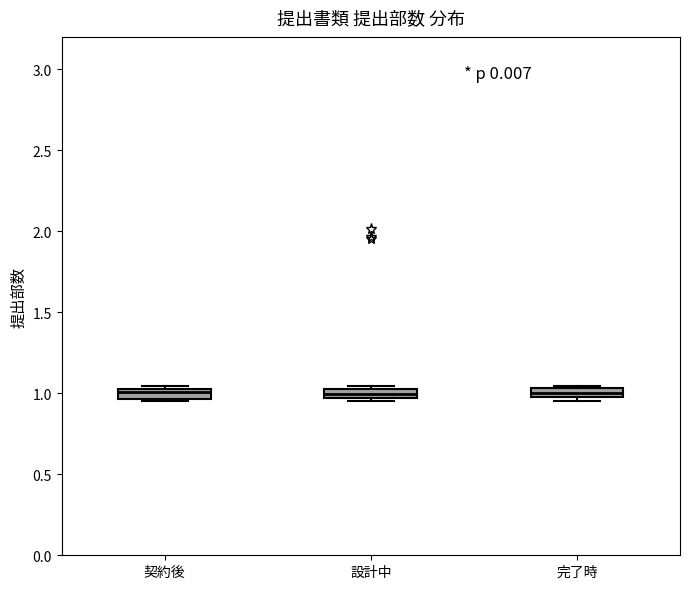

Where is the lower edge of the box for 完了時 on the y-axis? The values are not printed on the chart, so give them approximately, as read against the axis.

1.00